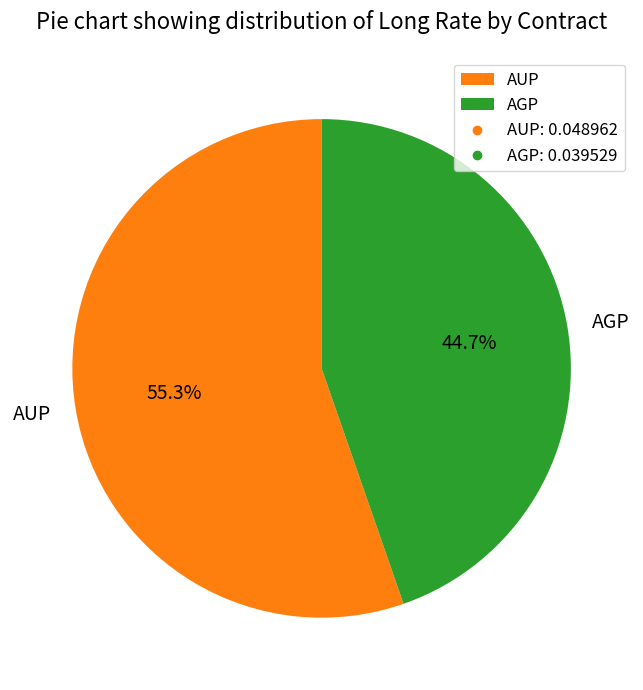

What is the largest slice in the pie chart?

AUP